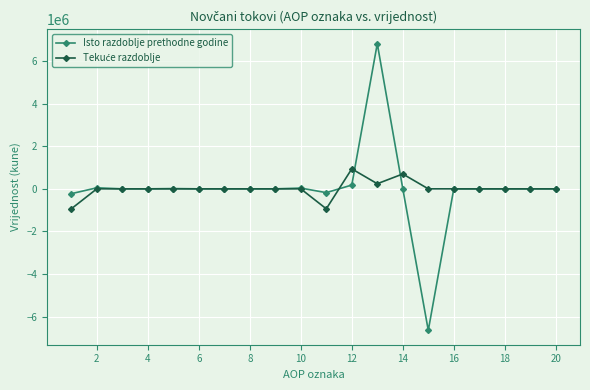

What is the lowest value of the Isto razdoblje prethodne godine series?

-6639792